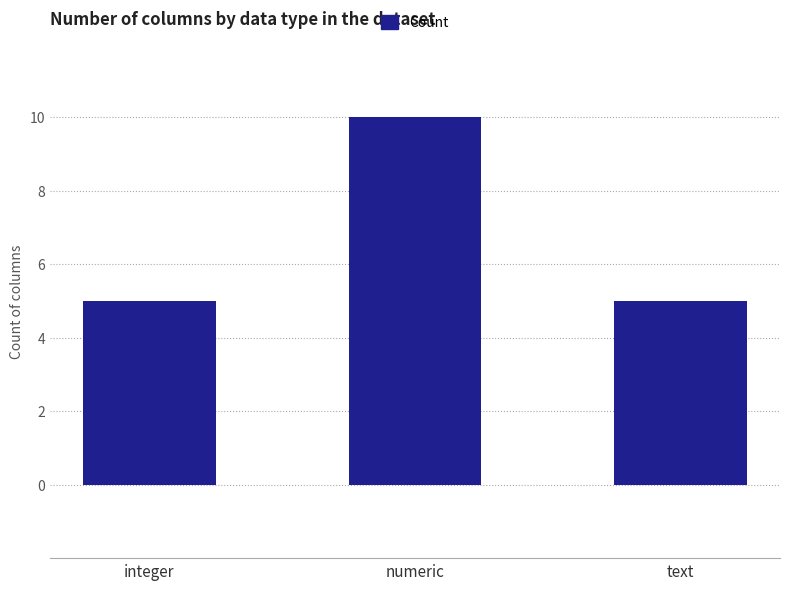

Is it true that the value at integer is 8?

False